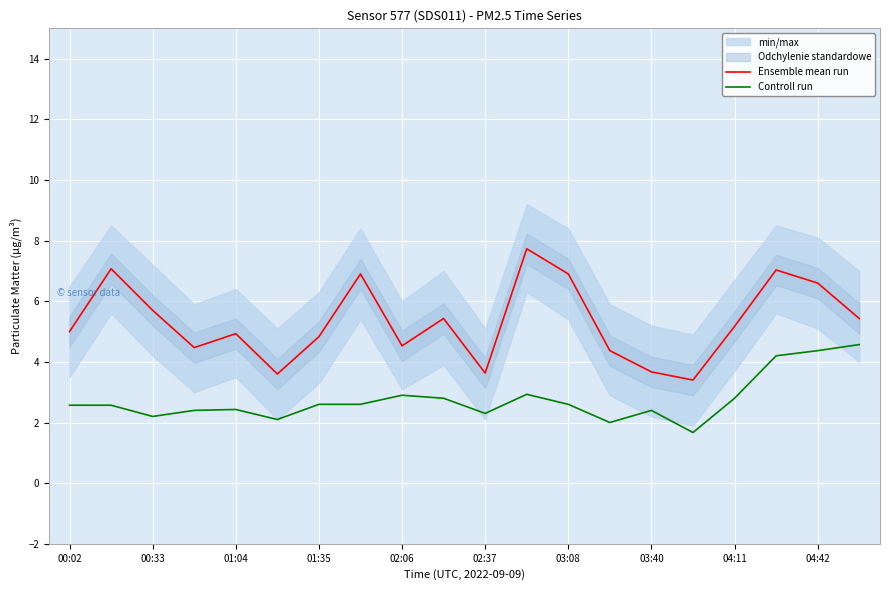

Is this an area chart (filled region under the line)?

No